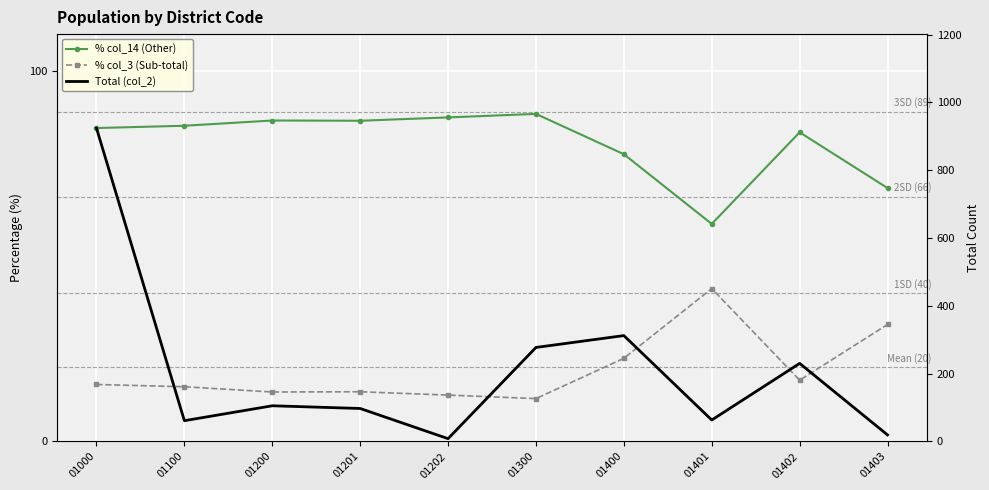

At how many categories does at least one series exceed 244?

3